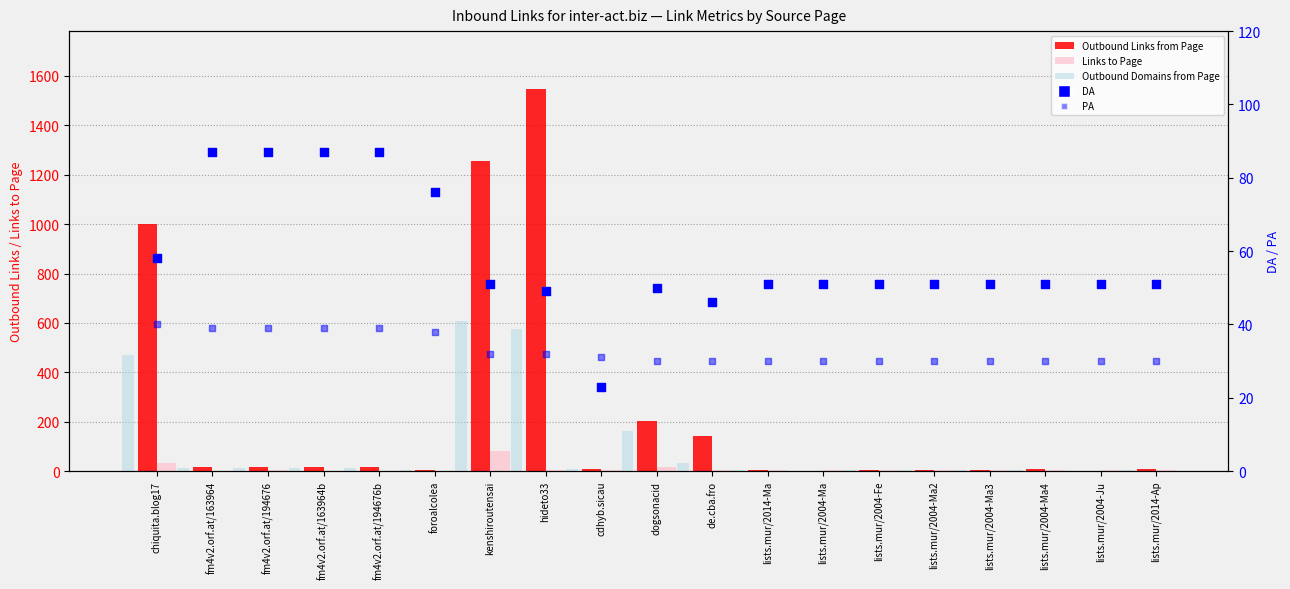

At which category is the sum across all series the highest?

hideto33